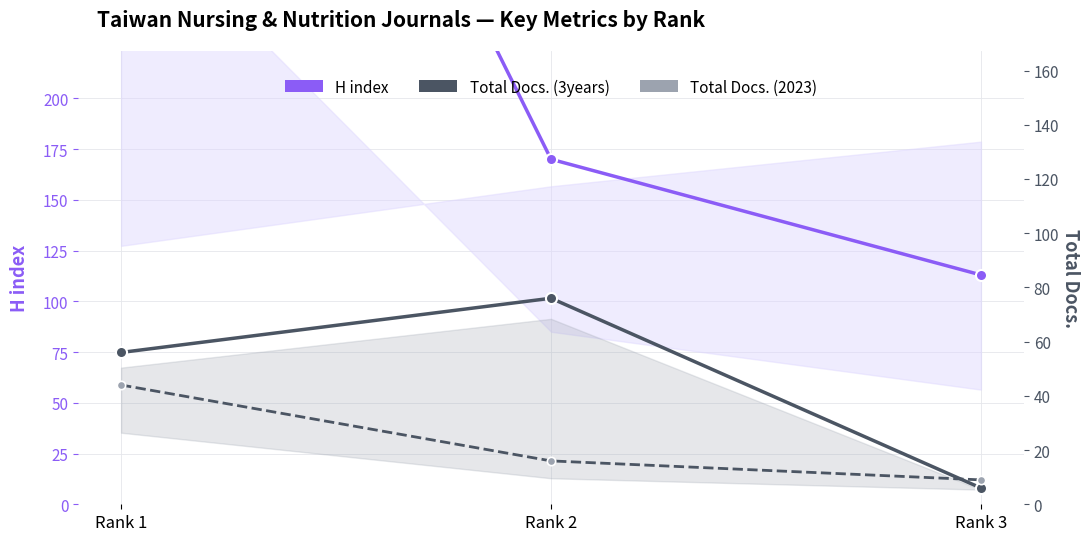

What is the value of the Total Docs. (2023) point at the 2nd from the left?

16